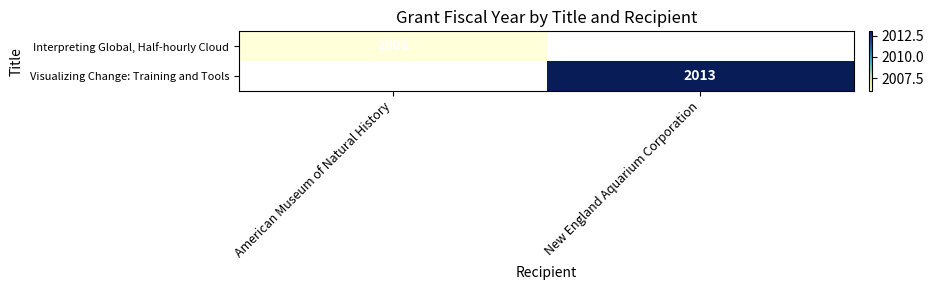

The Visualizing Change: Training and Tools series shows 2013 at New England Aquarium Corporation. True or false?

True